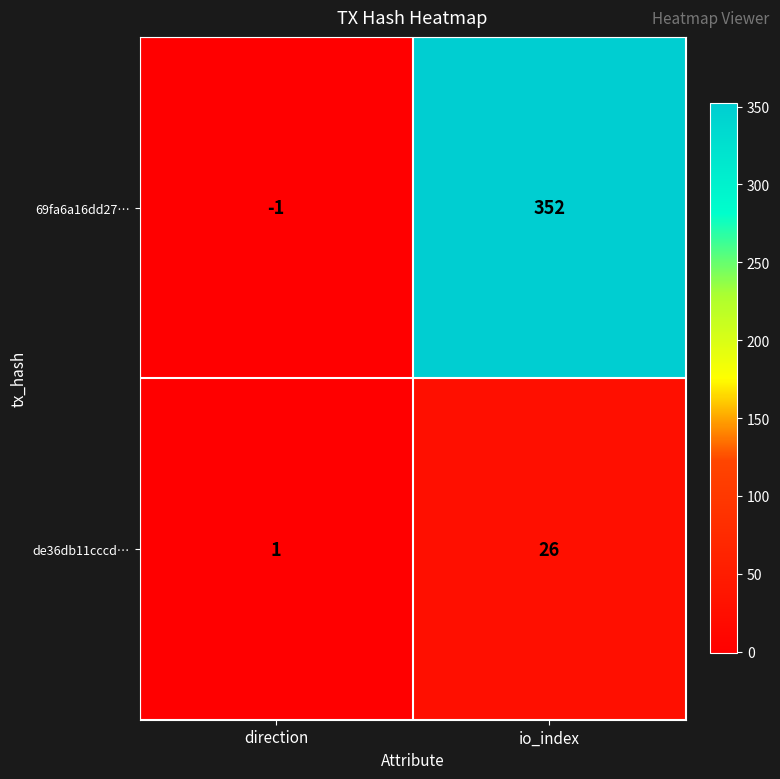

True or false: 69fa6a16dd27… has a value of 352 at io_index.

True